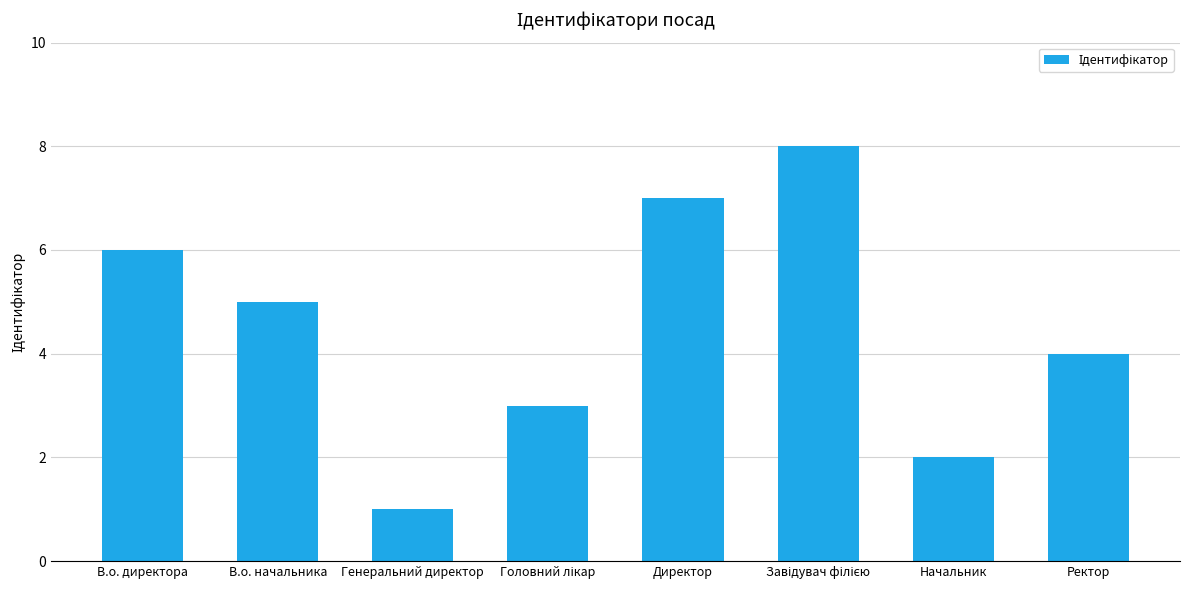

The value at В.о. директора is 9. True or false?

False